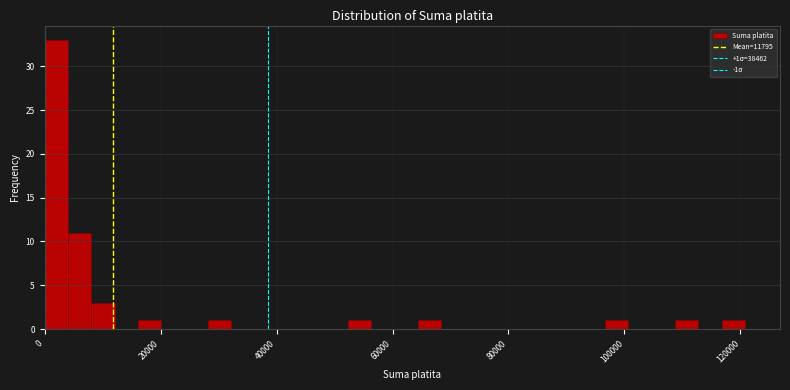

Around what value on the x-axis is the tallest bar? Give the approximate position of its centre, as read against the axis.

2000